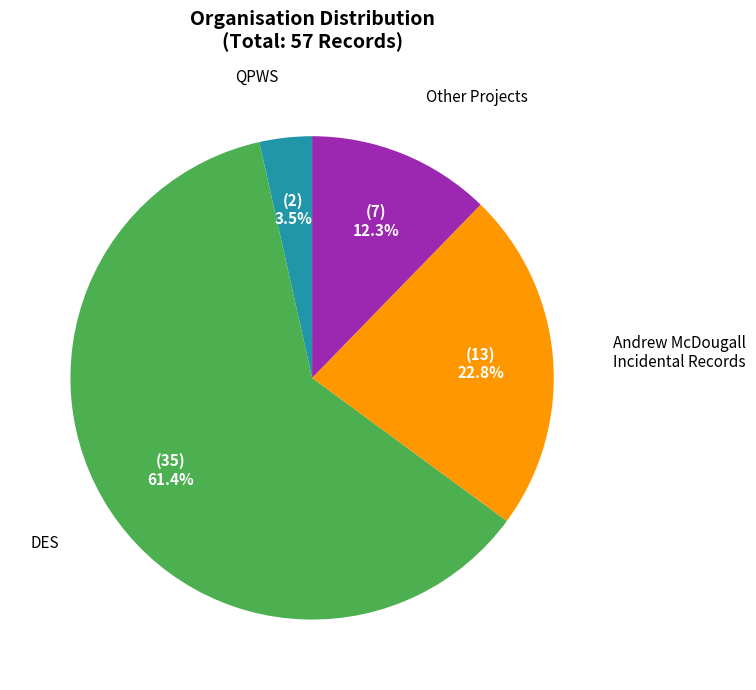

Is there any slice that represents more than half of the pie?

Yes